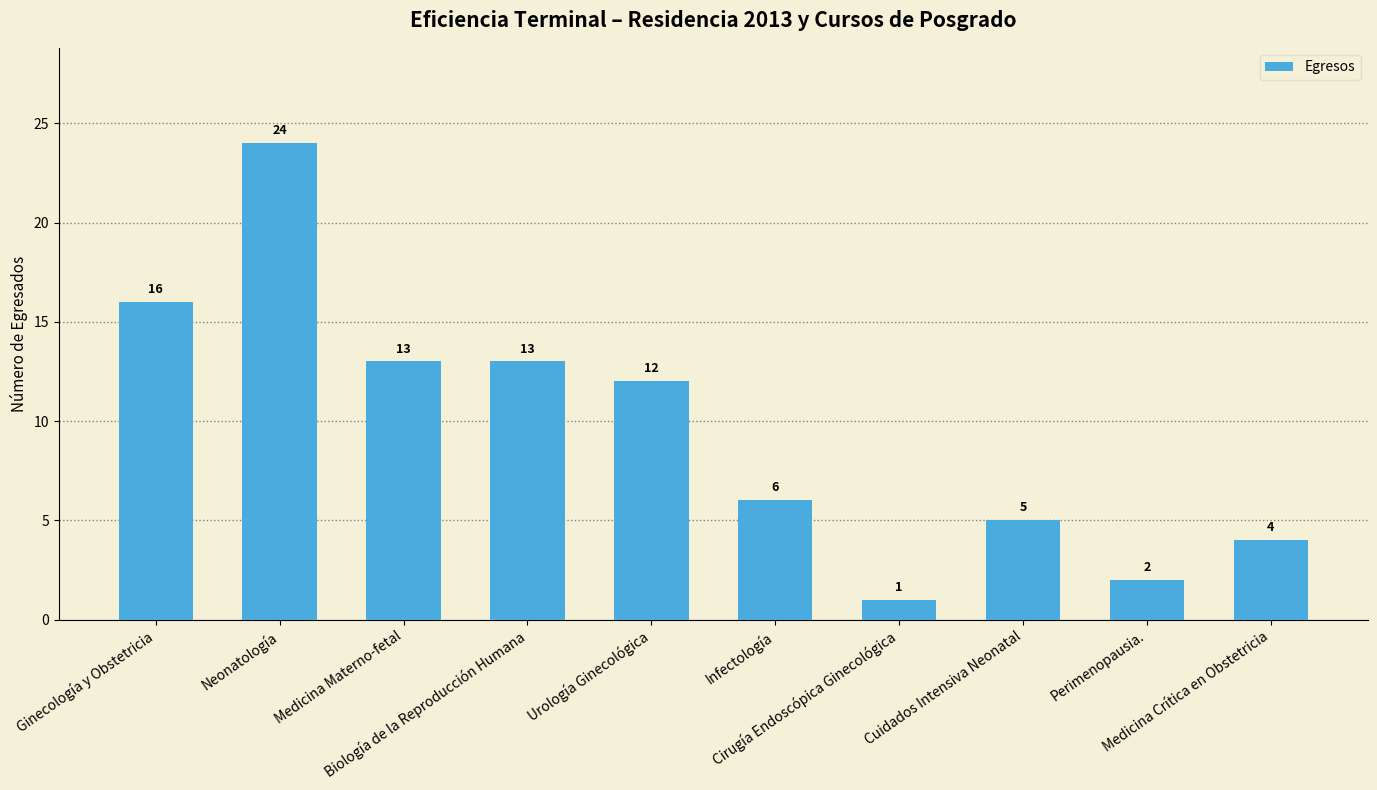

What is the label of the 2nd bar from the right?

Perimenopausia.